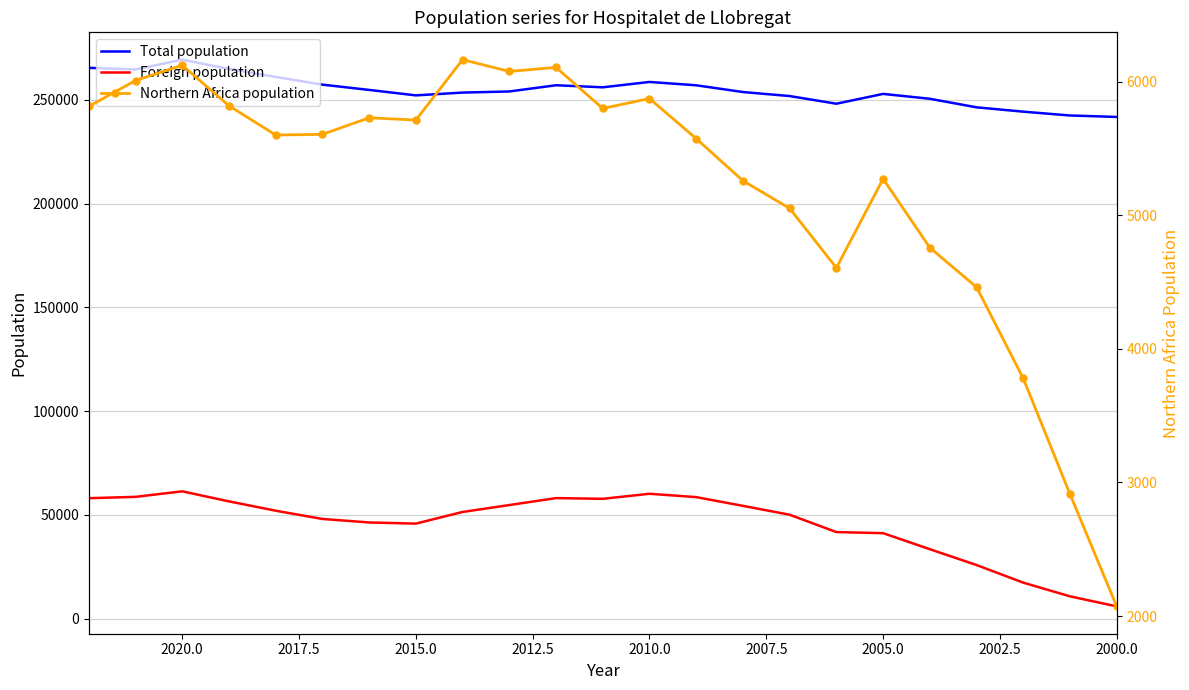

What is the difference between the maximum and second lowest values in the Northern Africa population series?

3252